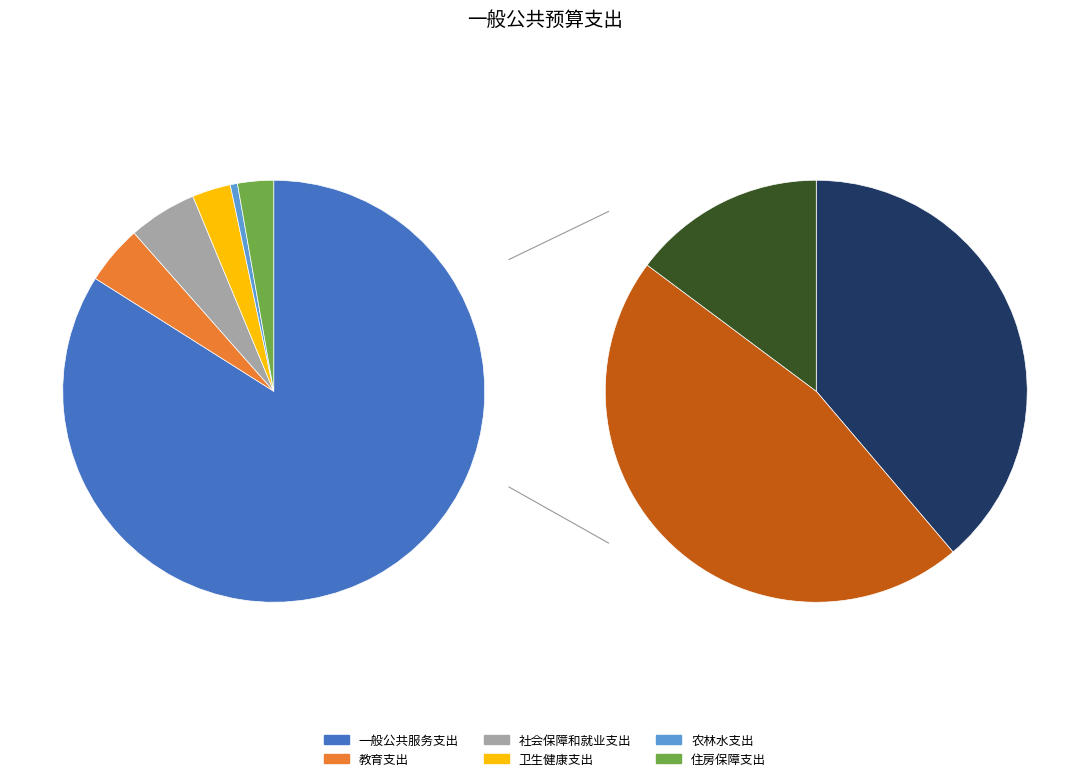

Is 一般公共服务支出 the majority of the pie?

Yes